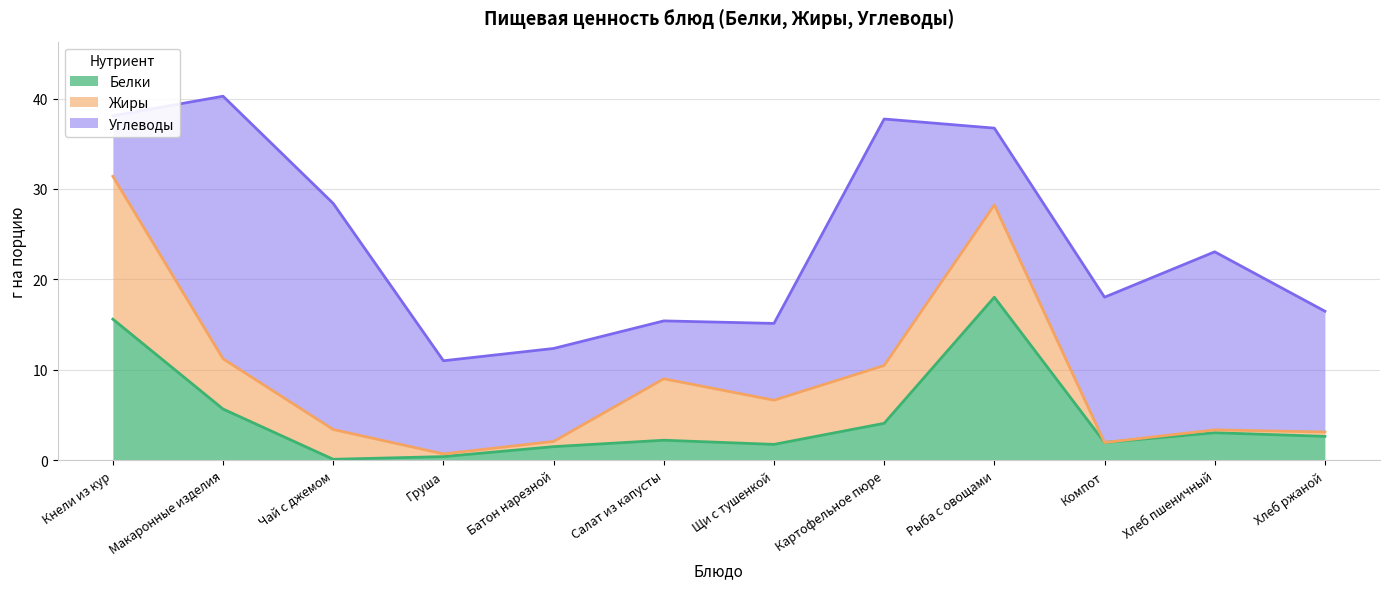

Where is the first local minimum for Углеводы?

Салат из капусты